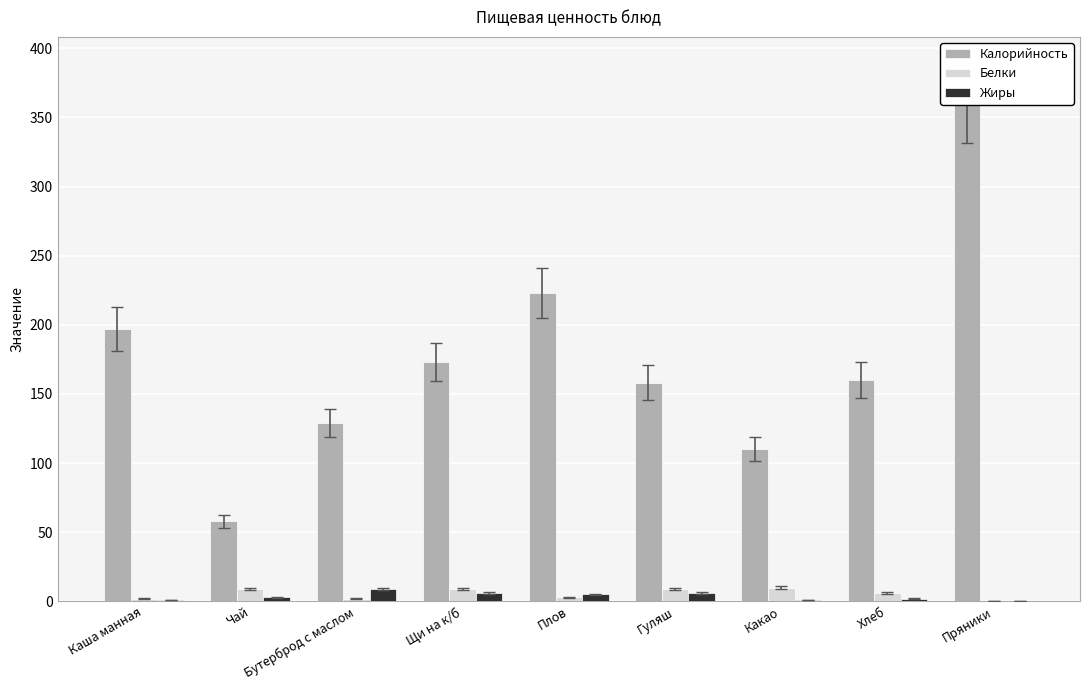

Rank the series by their maximum value, from lowest to highest.

Жиры, Белки, Калорийность